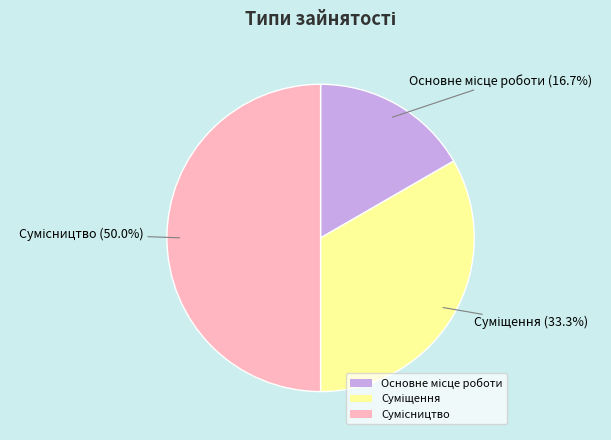

Does Суміщення represent more than half of the total?

No